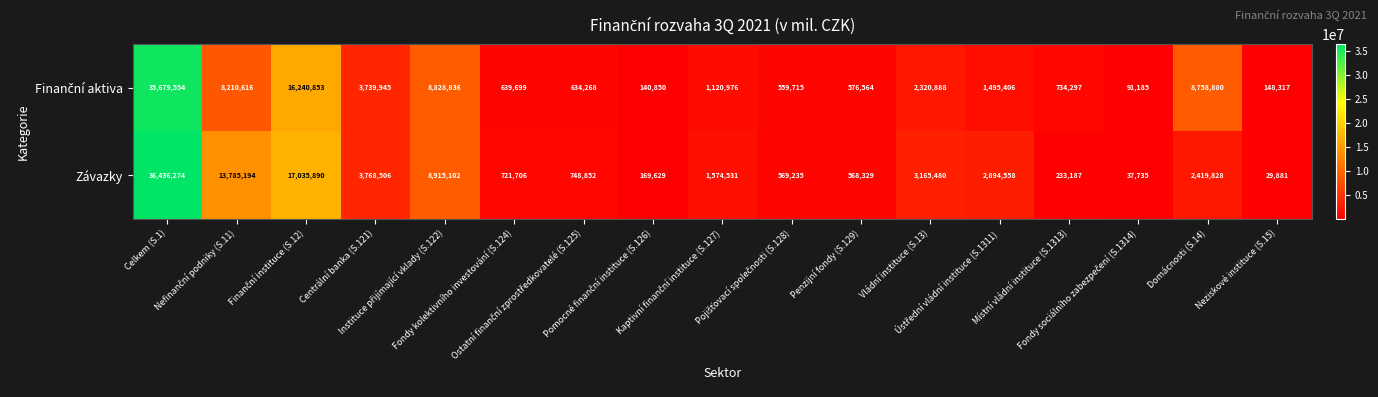

Which series has the widest spread of values?

Závazky